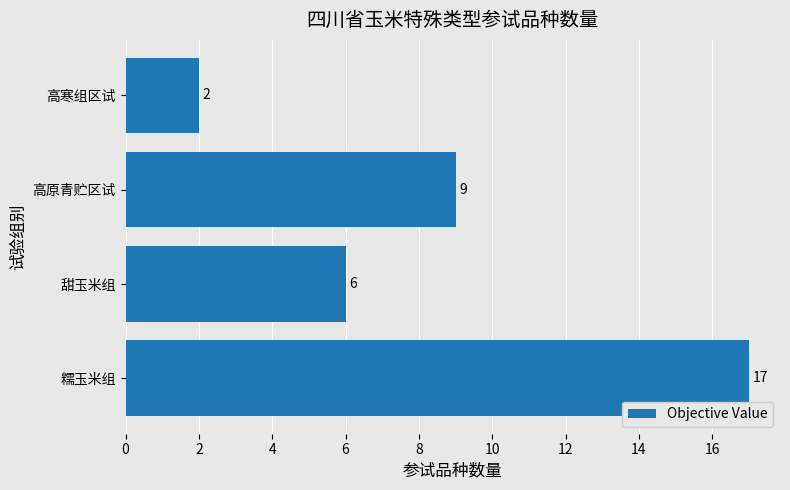

What is the ratio of the value at 高原青贮区试 to the value at 糯玉米组?

0.5